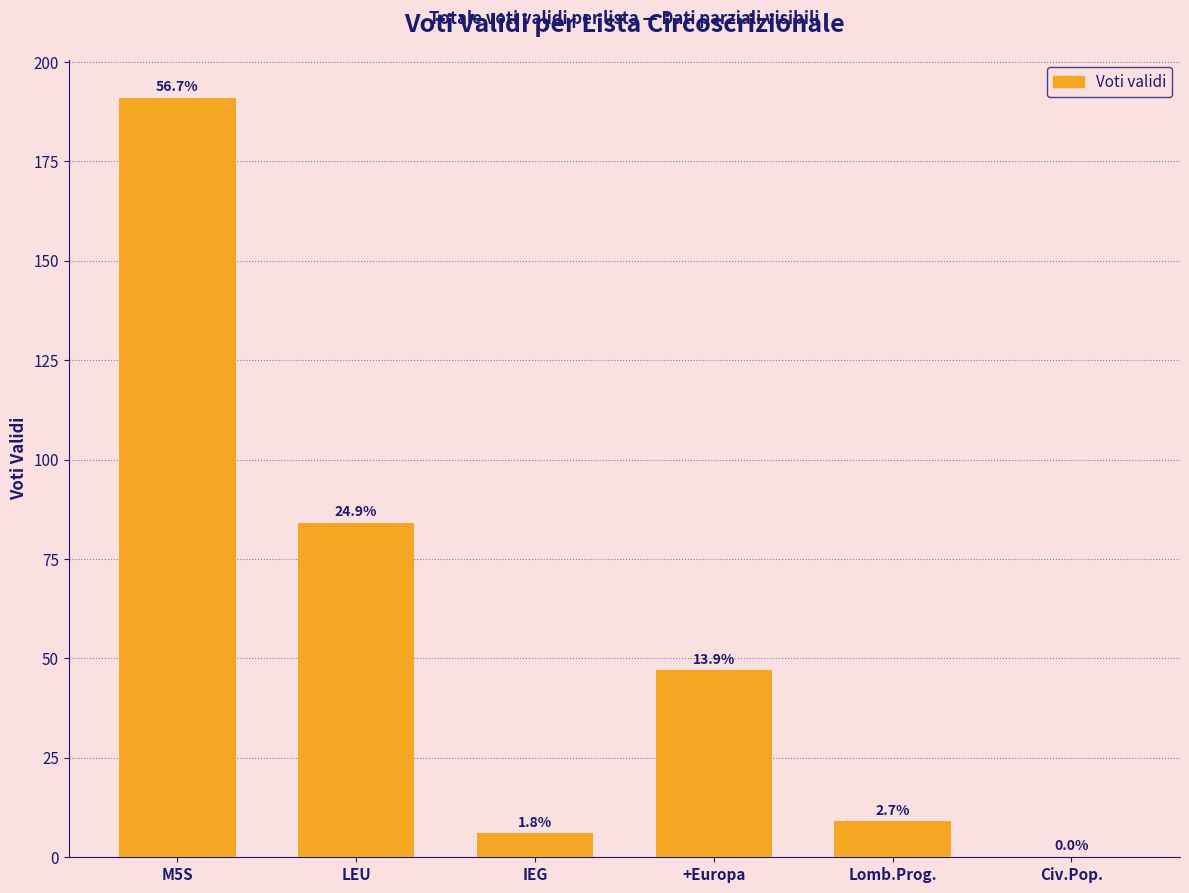

Are the bars horizontal?

No